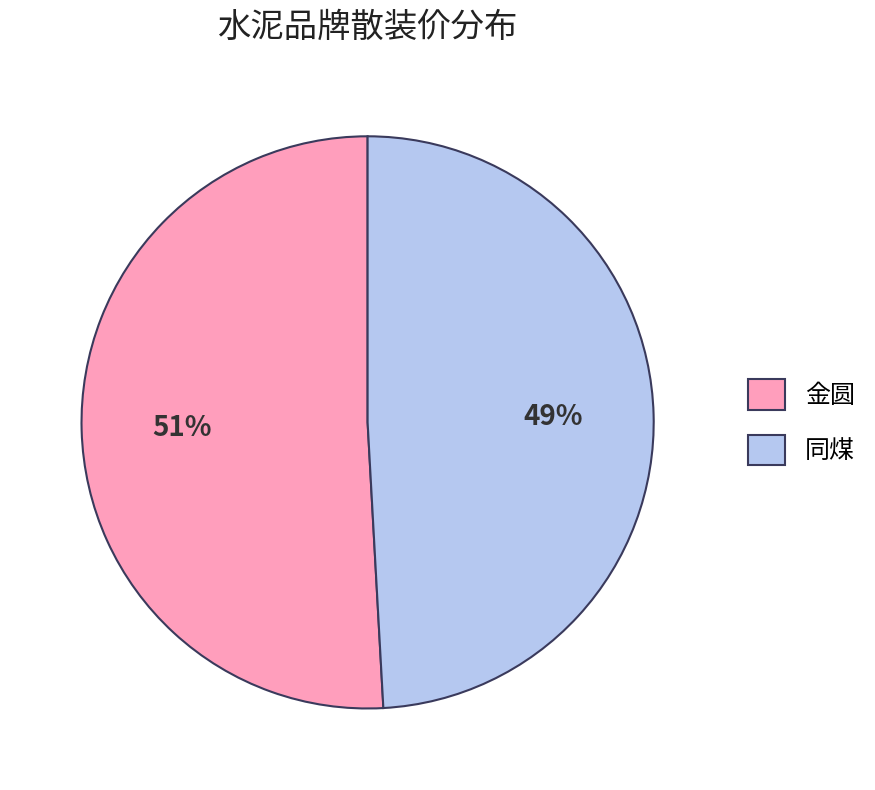

True or false: 金圆 accounts for 57% of the total.

False